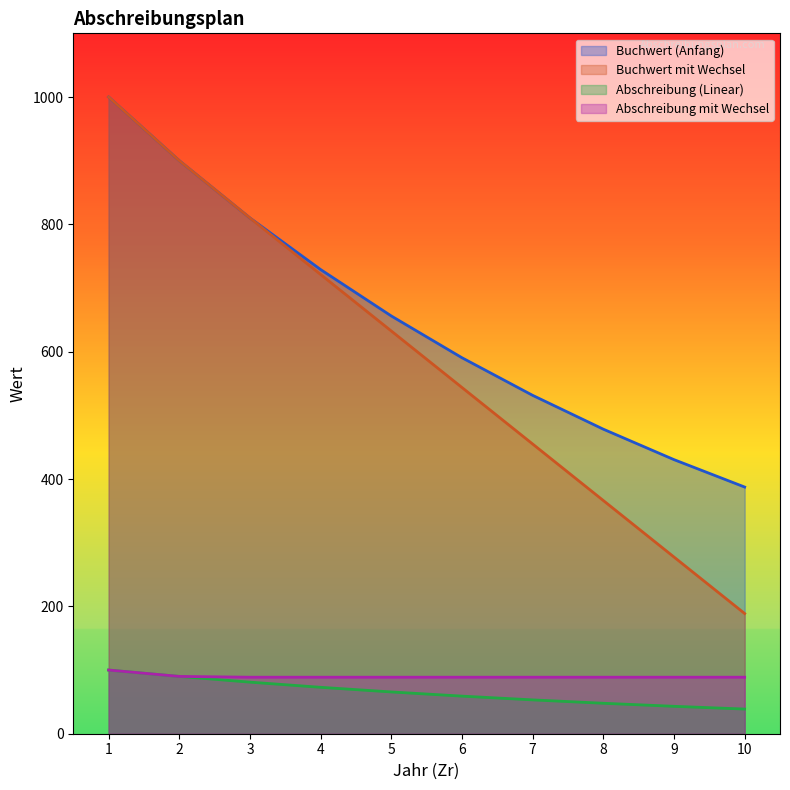

True or false: Abschreibung (Linear) has a value of 72.9 at 4.

True